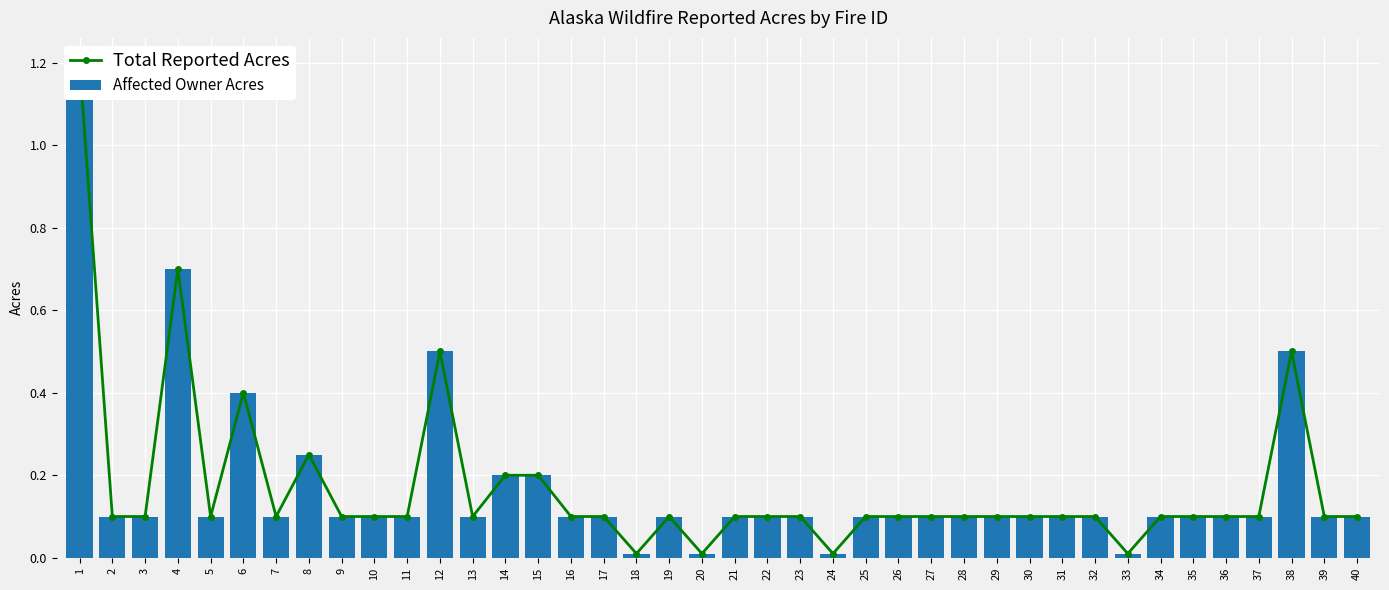

What is the value of the Affected Owner Acres bar at the 40th from the left?

0.1